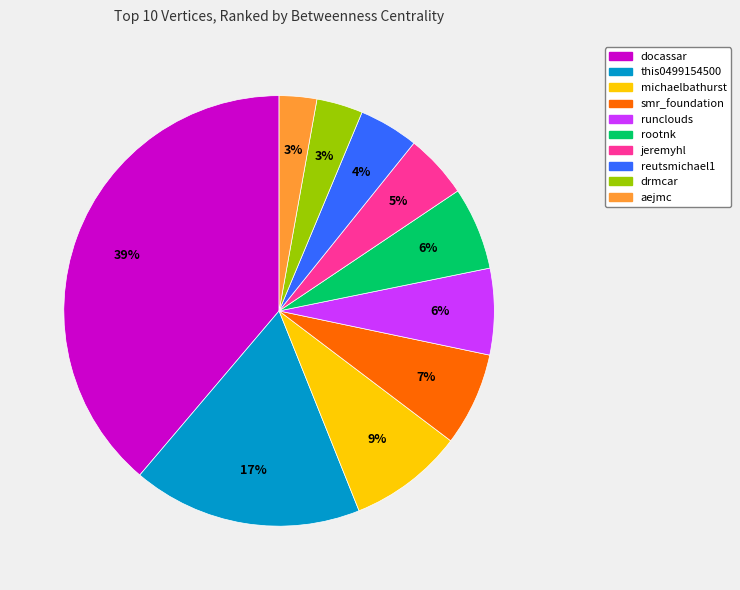

The docassar slice represents 34% of the pie. True or false?

False